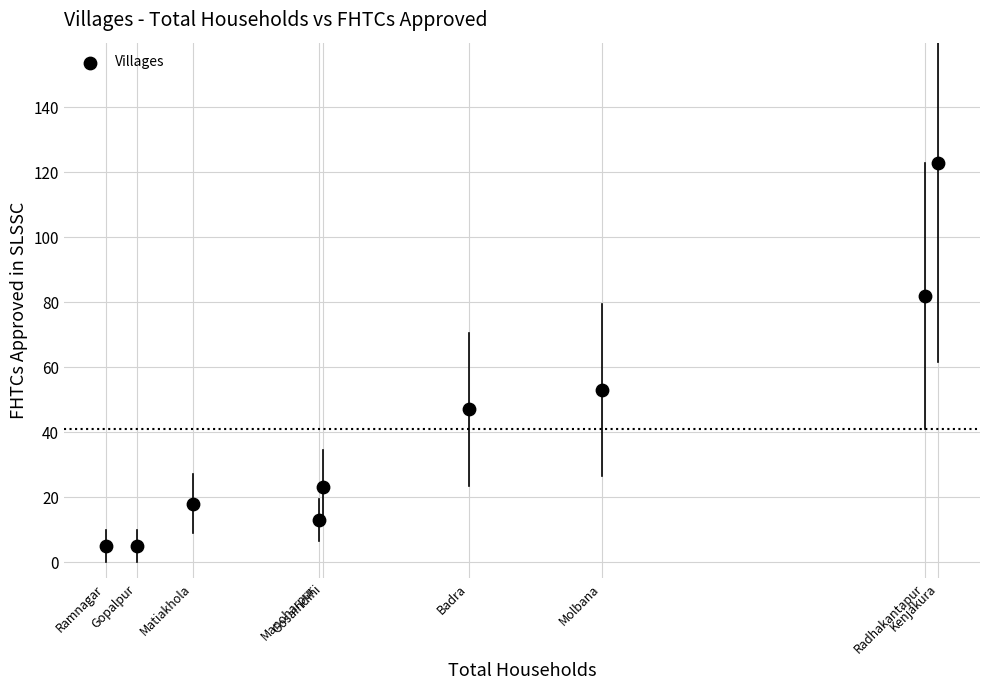

What Y value in the scatter plot is closest to 64?

53